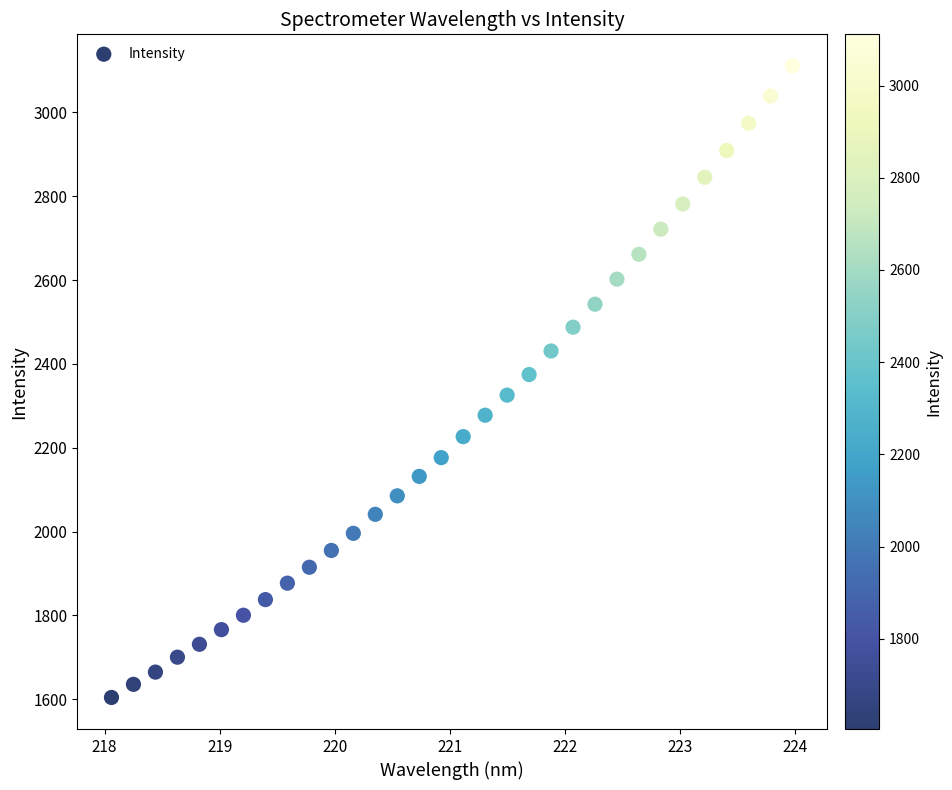

What is the range of X values (max minus min)?

5.9